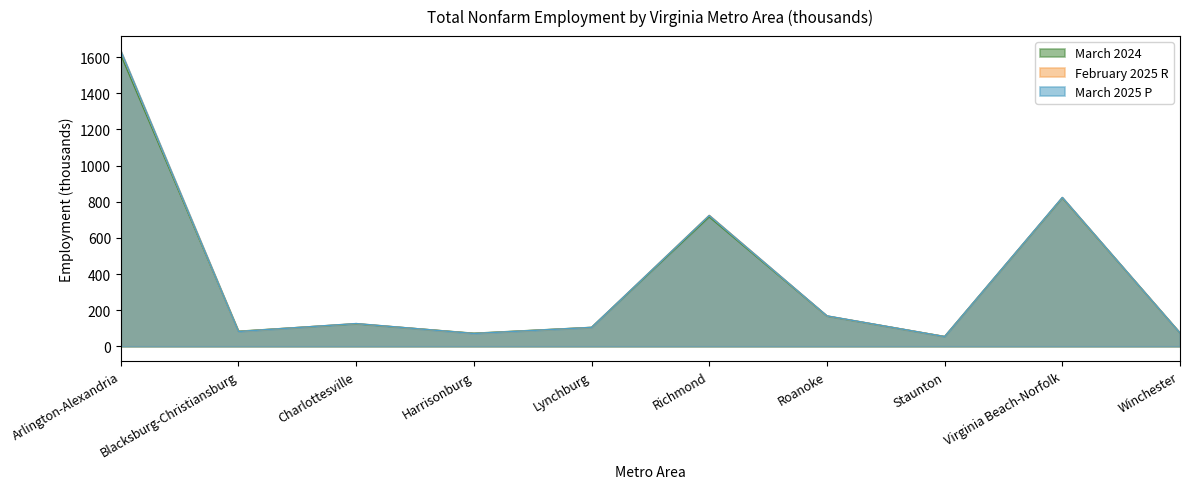

Between Winchester and Charlottesville, which is larger?

Charlottesville